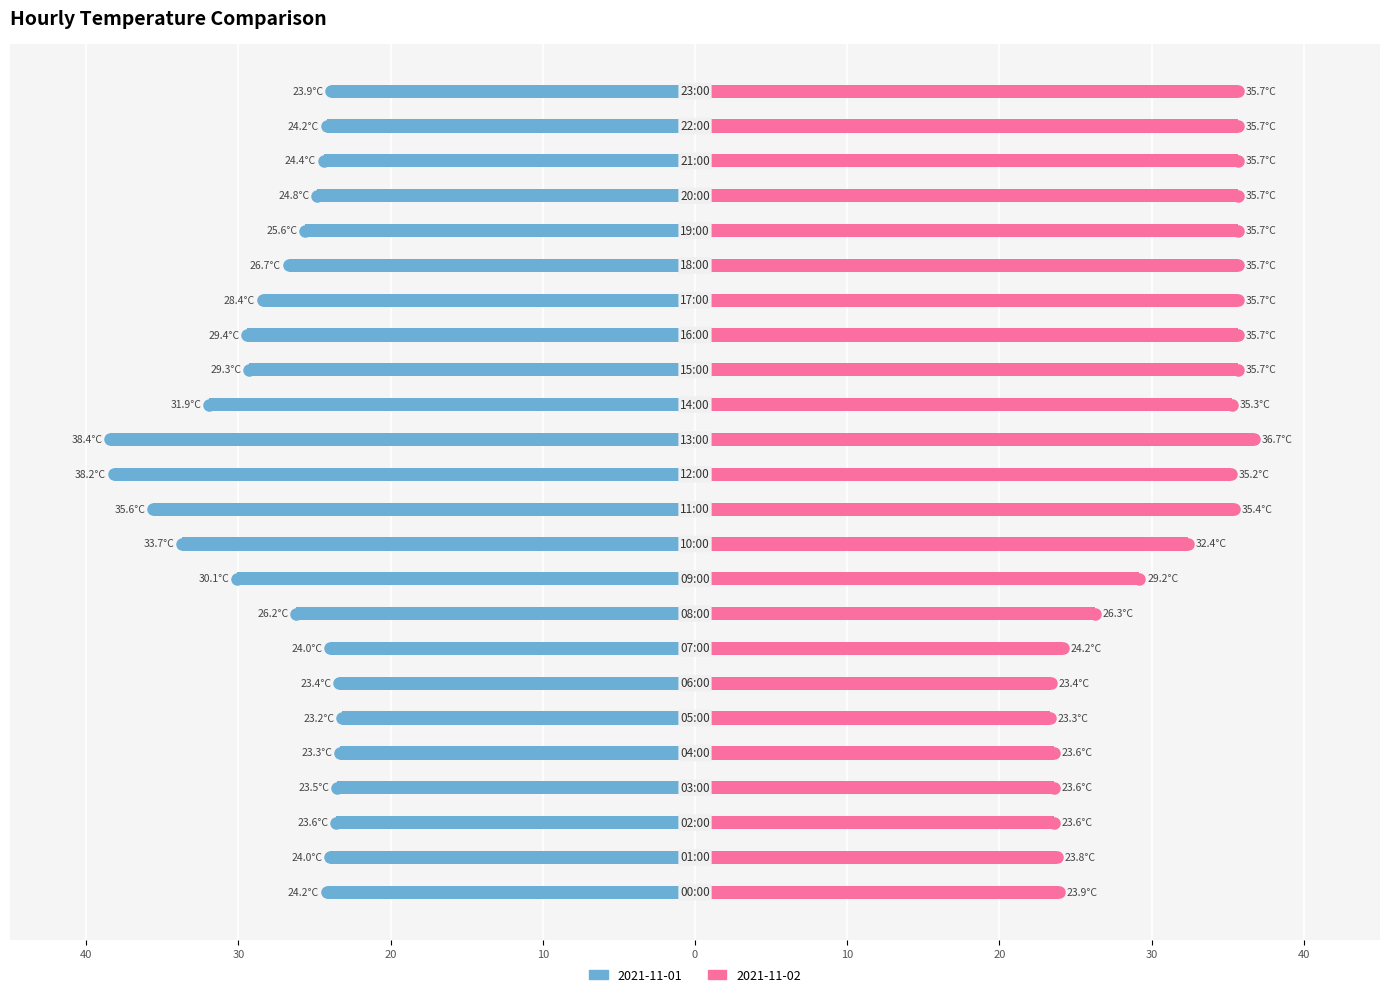

Reading left to right, list all the values displayed in this chart.

2021-11-01: -24.2	-24.0	-23.6	-23.5	-23.3	-23.2	-23.4	-24.0	-26.2	-30.1	-33.7	-35.6	-38.2	-38.4	-31.9	-29.3	-29.4	-28.4	-26.7	-25.6	-24.8	-24.4	-24.2	-23.9
2021-11-02: 23.9	23.8	23.6	23.6	23.6	23.3	23.4	24.2	26.3	29.2	32.4	35.4	35.2	36.7	35.3	35.7	35.7	35.7	35.7	35.7	35.7	35.7	35.7	35.7